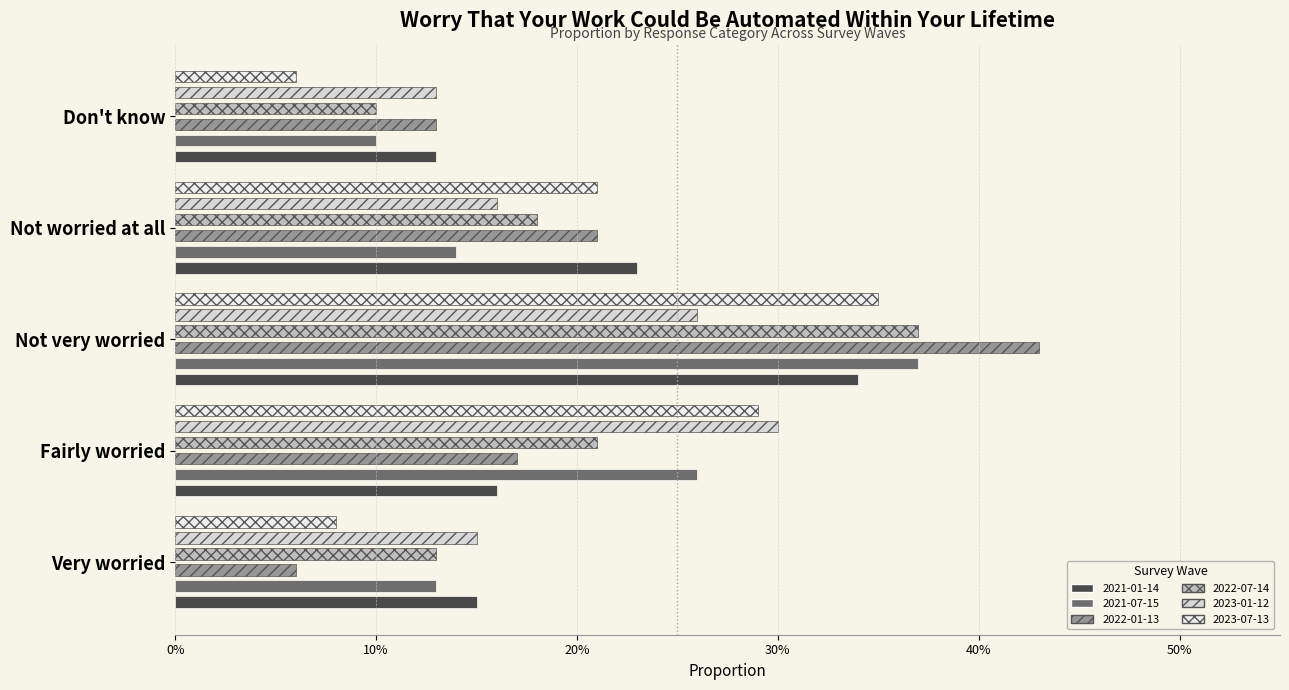

List the series in order of their peak value, lowest first.

2023-01-12, 2021-01-14, 2023-07-13, 2021-07-15, 2022-07-14, 2022-01-13